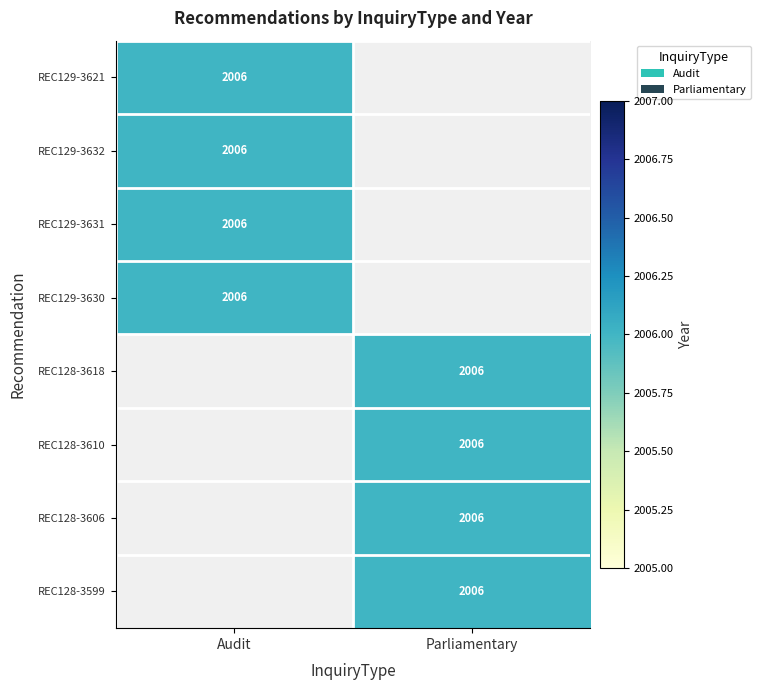

Between REC129-3630 and REC129-3631, which is larger?

REC129-3630